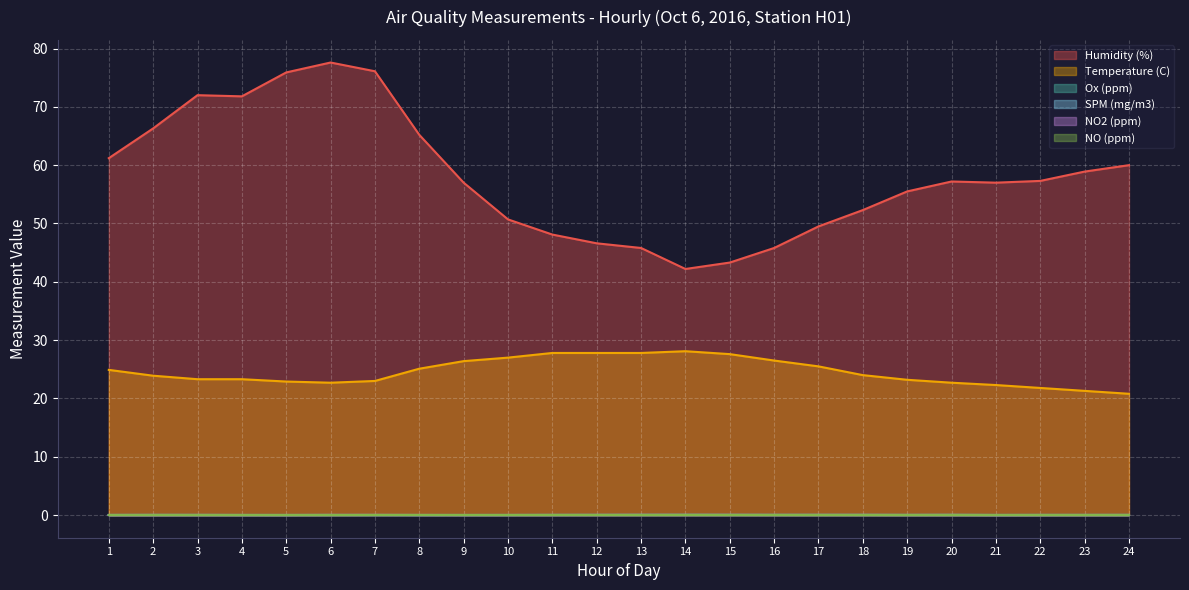

Where do SPM (mg/m3) and Ox (ppm) first cross each other?

5 and 6